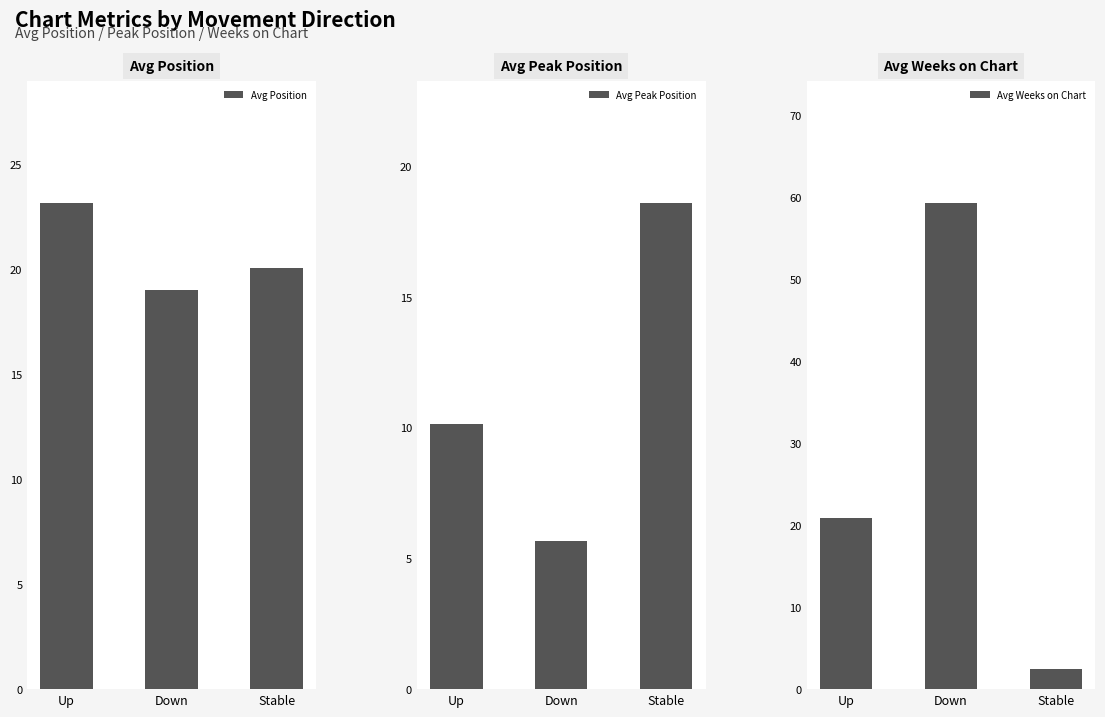

What is the label of the 3rd bar from the left?

Stable